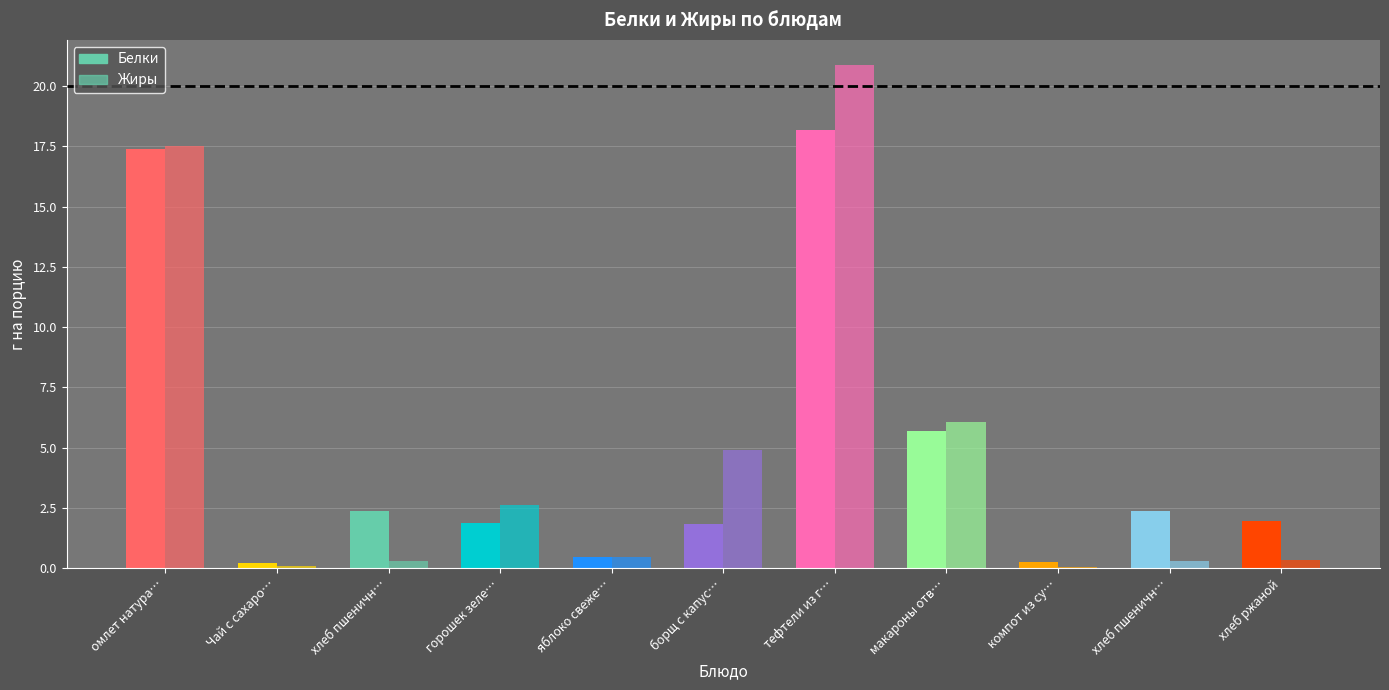

How many bars are there in each group?

2